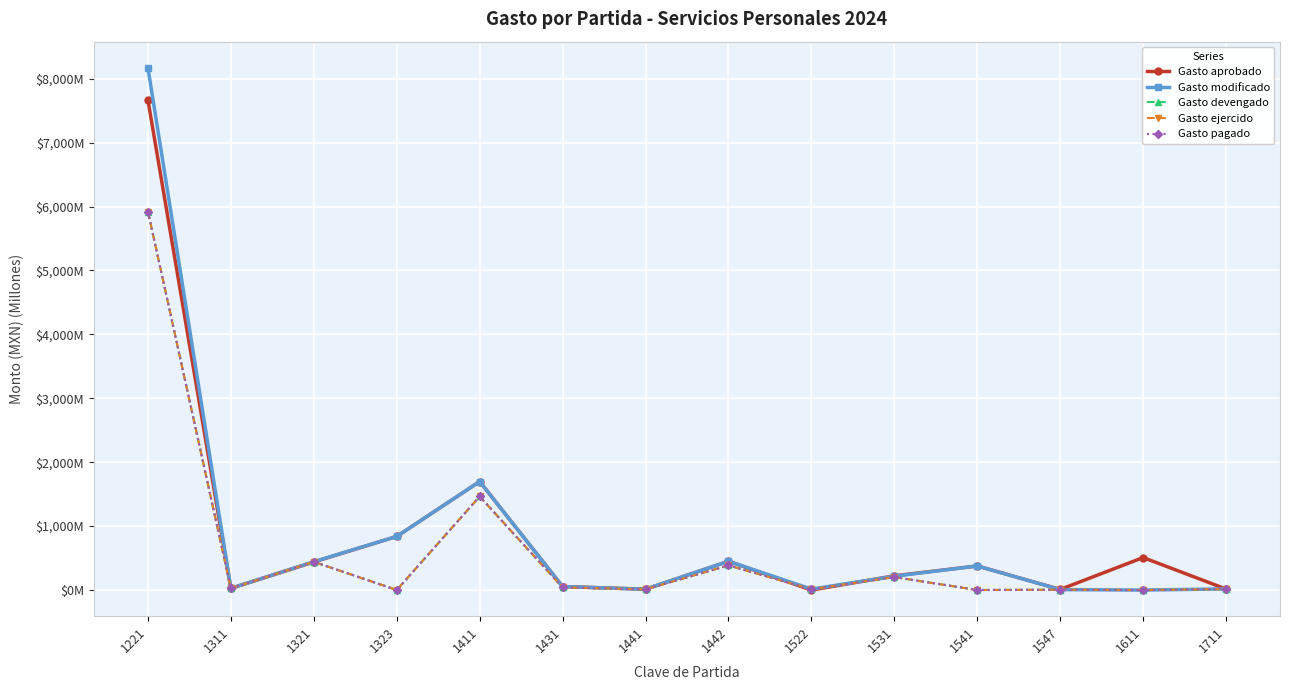

Does the chart have visible grid lines?

Yes